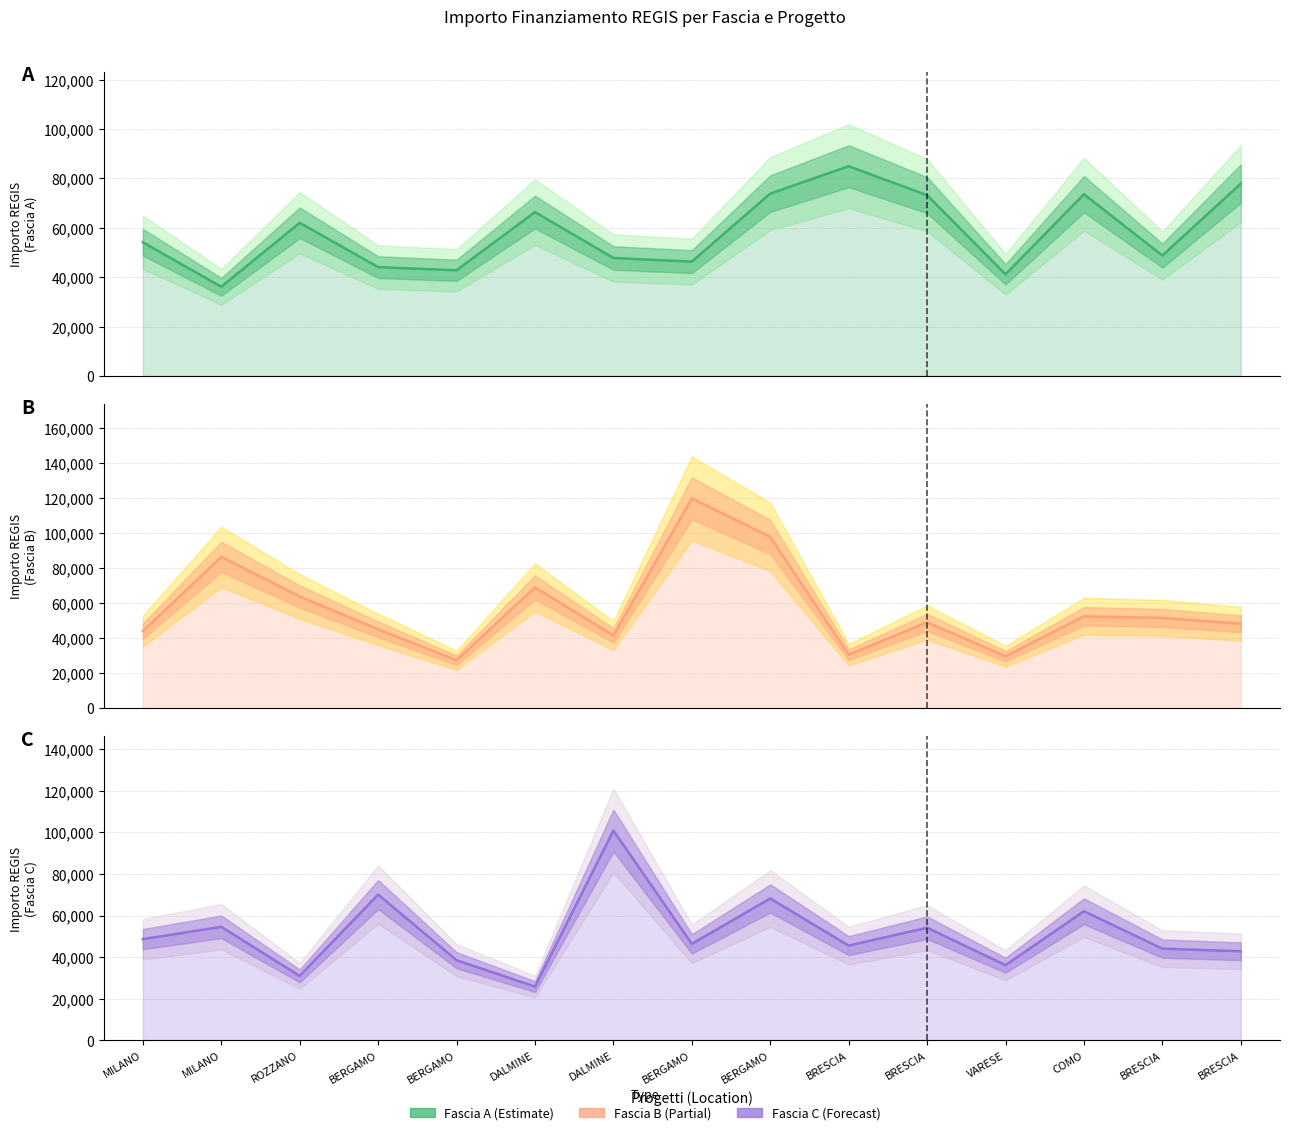

Which category has the lowest value across all series?

DALMINE